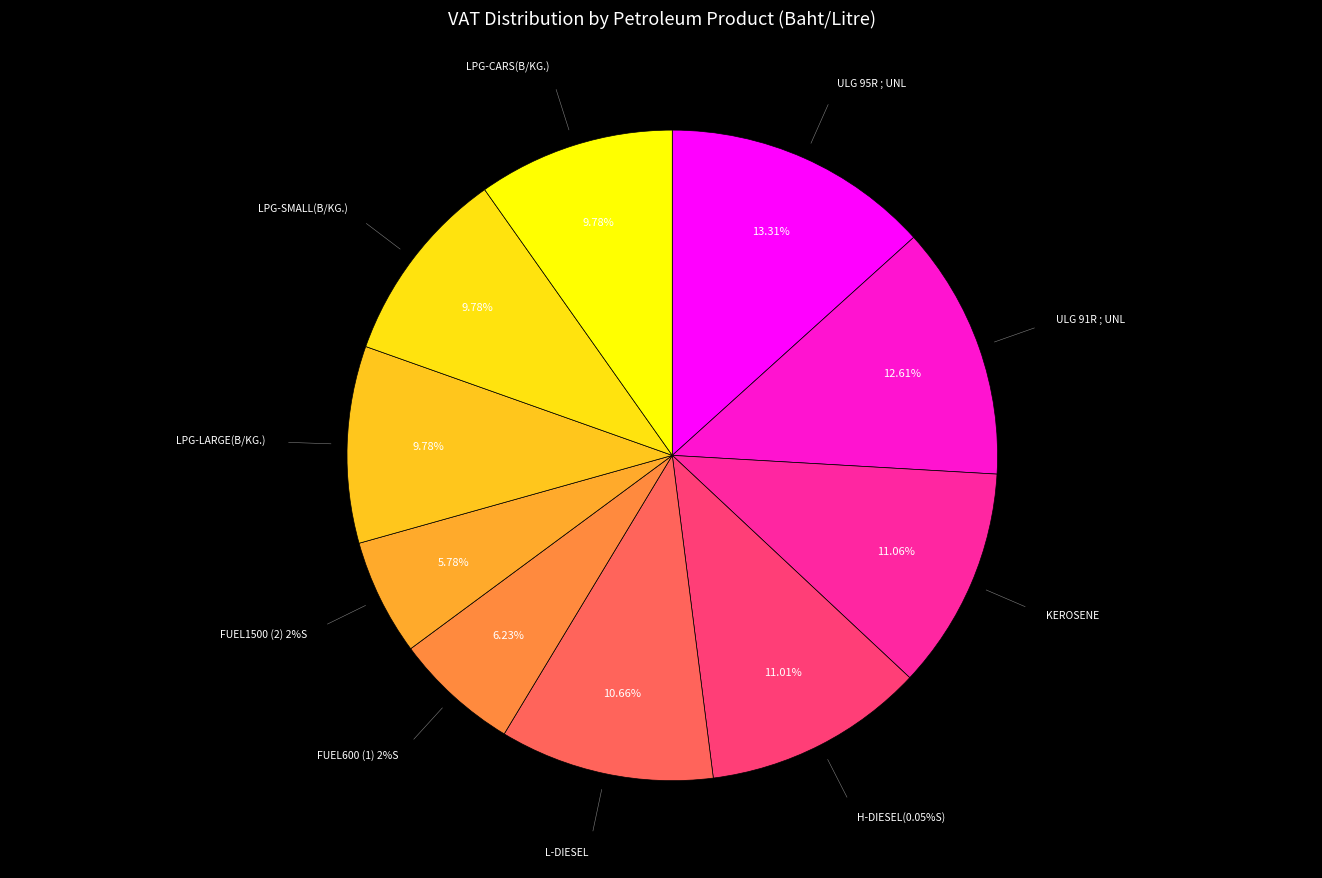

How many segments does this pie chart have?

10